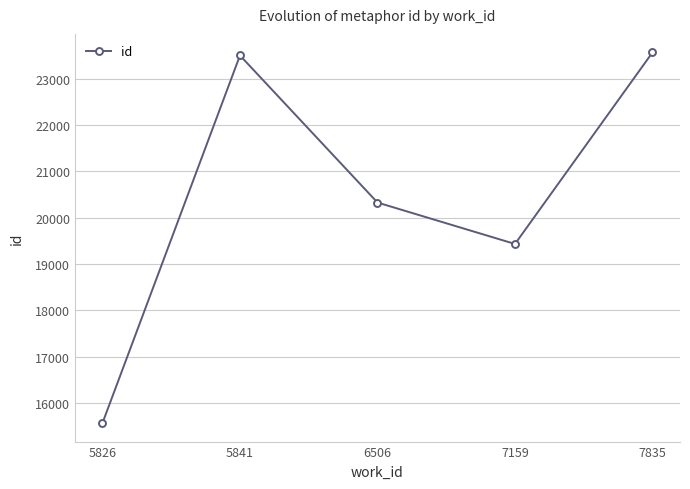

Where is the first local maximum?

5841